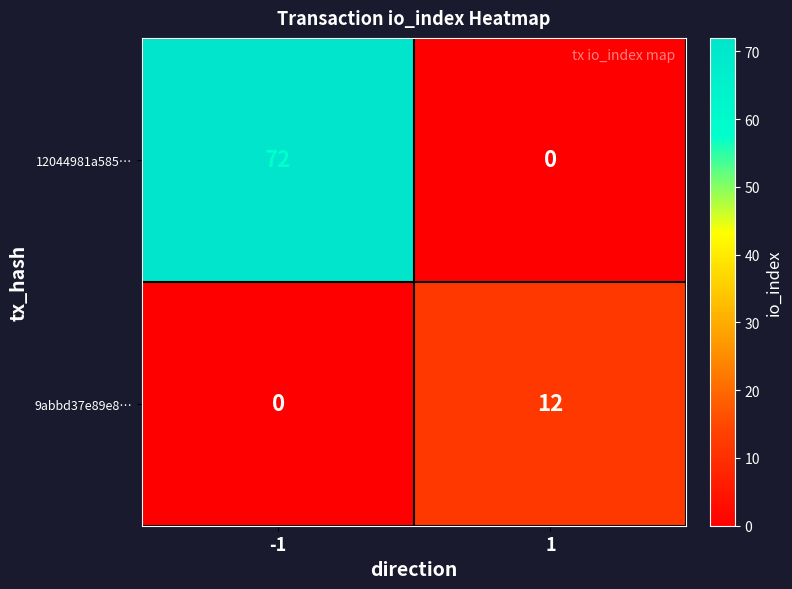

The value of 9abbd37e89e8… at 1 is 7. True or false?

False